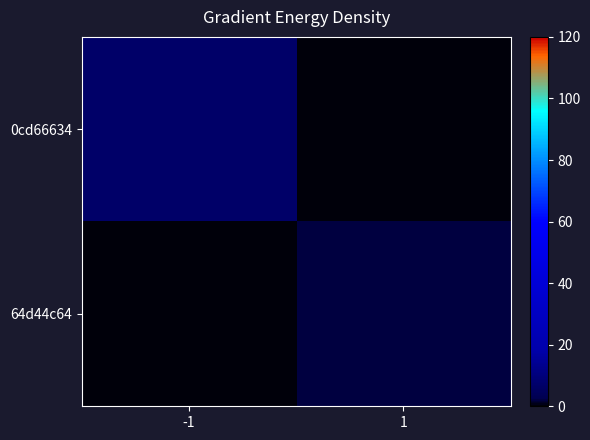

Reading left to right, transcribe all the data shown in this chart.

0cd66634: -1=7	1=0
64d44c64: -1=0	1=2